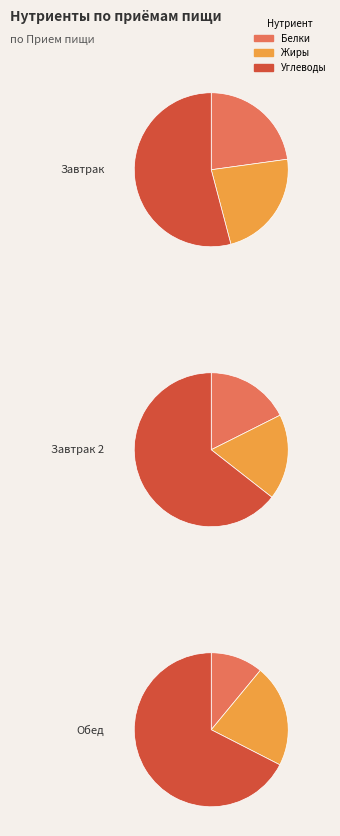

Rank the series by their maximum value, from highest to lowest.

Обед, Завтрак 2, Завтрак